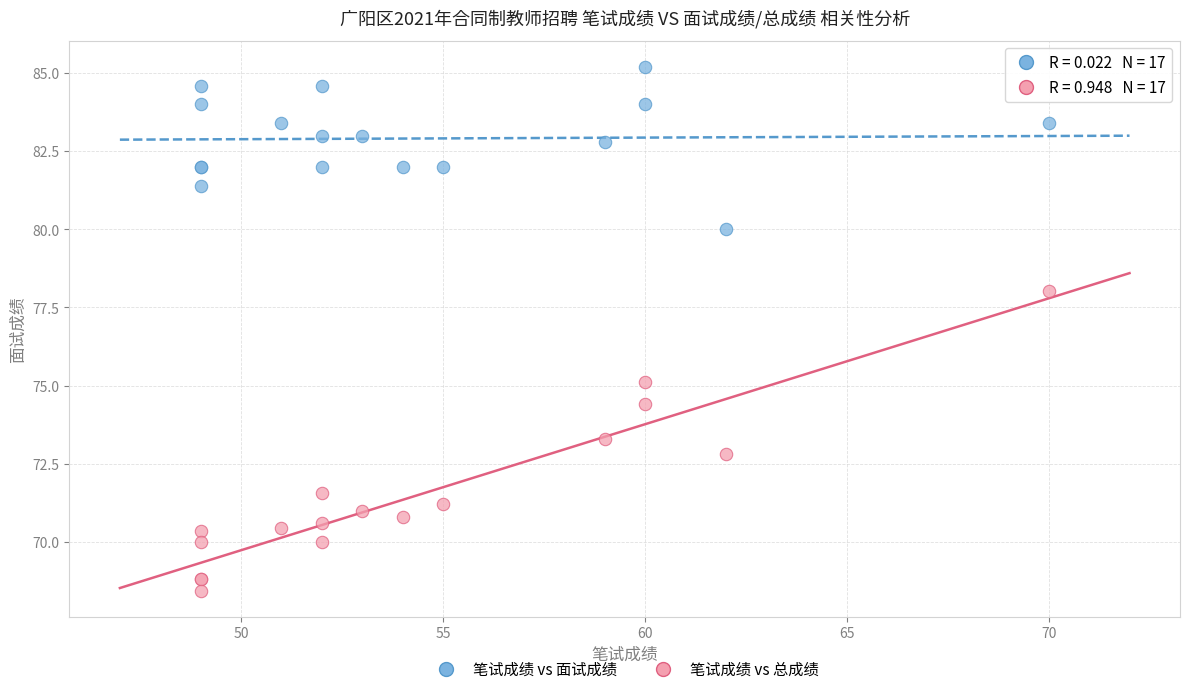

Which series reaches the minimum Y coordinate?

笔试成绩 vs 总成绩